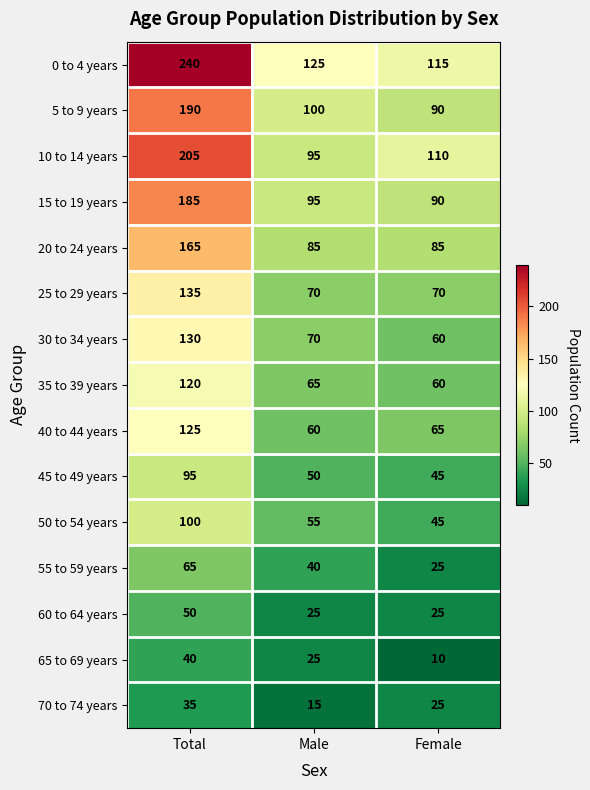

What is the sum of all 65 to 69 years values?

75